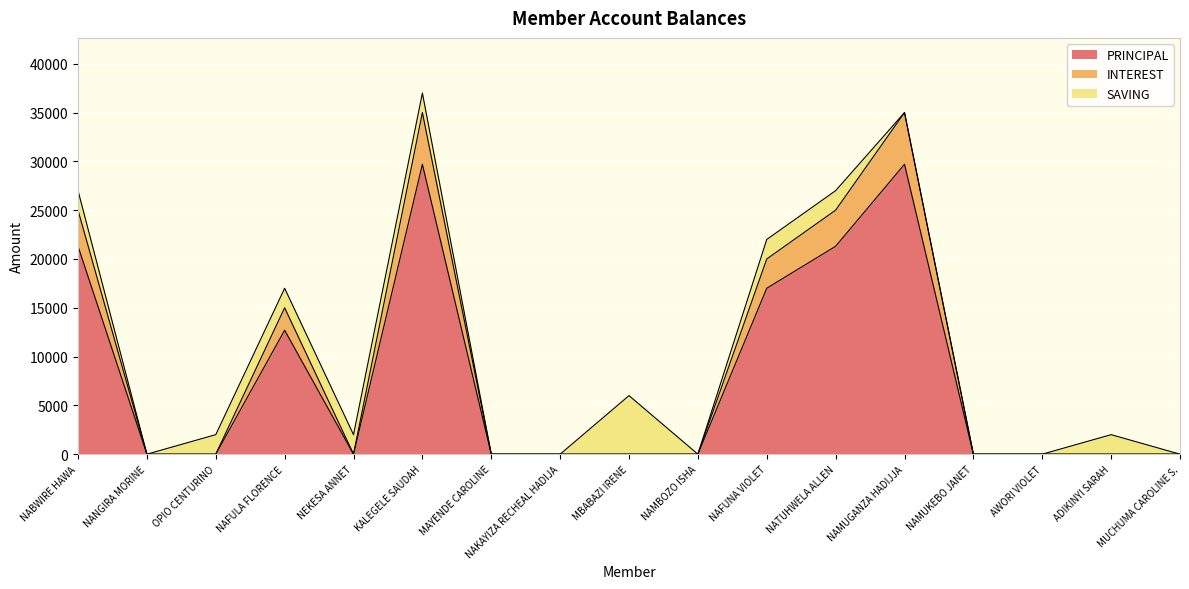

What is the label of the 3rd point from the right?

AWORI VIOLET